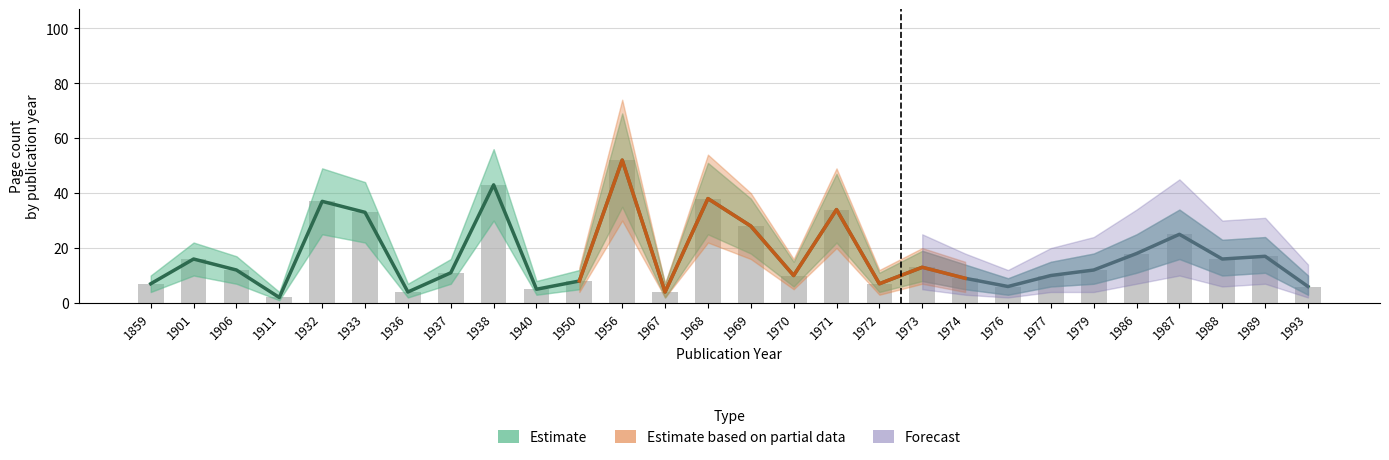

What is the greatest value displayed?

52